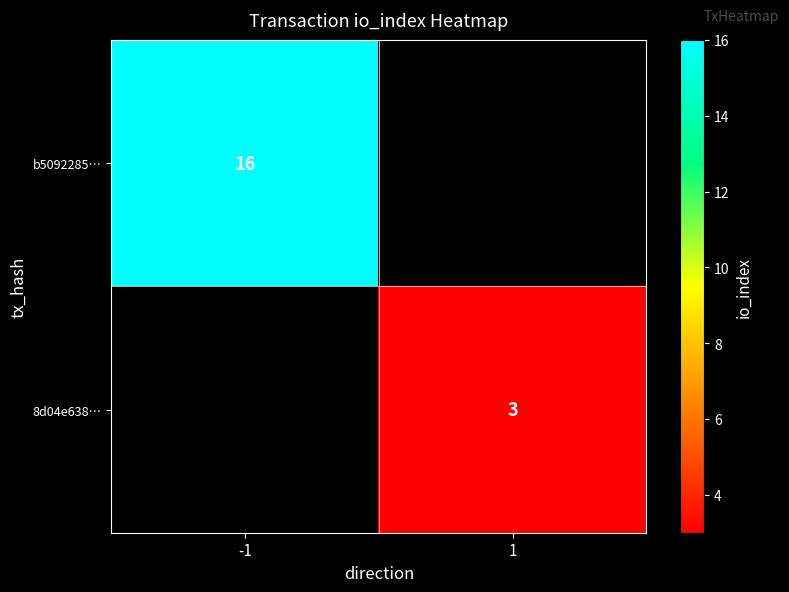

Is it true that 8d04e638… equals 3 at 1?

True